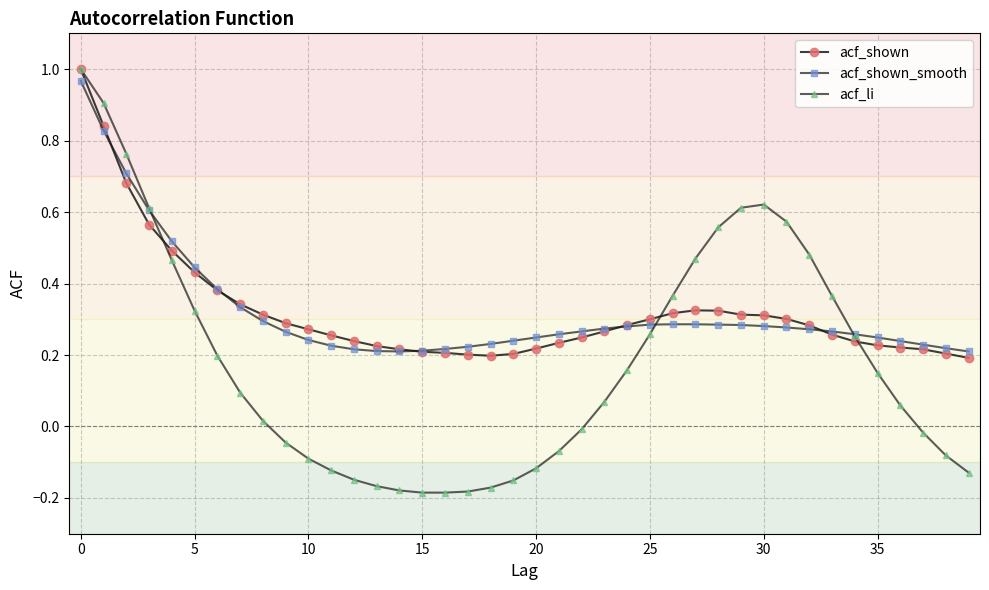

Which series has the widest spread of values?

acf_li